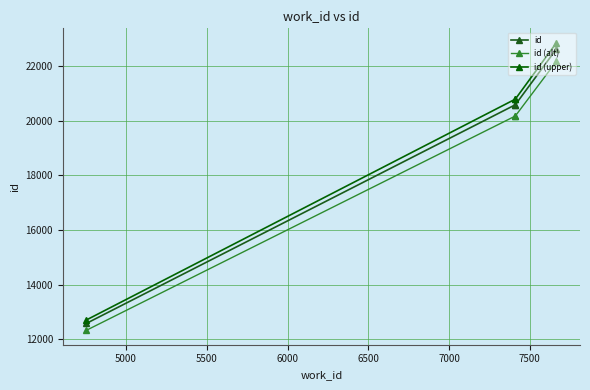

What is the maximum value shown in the chart?

22858.3